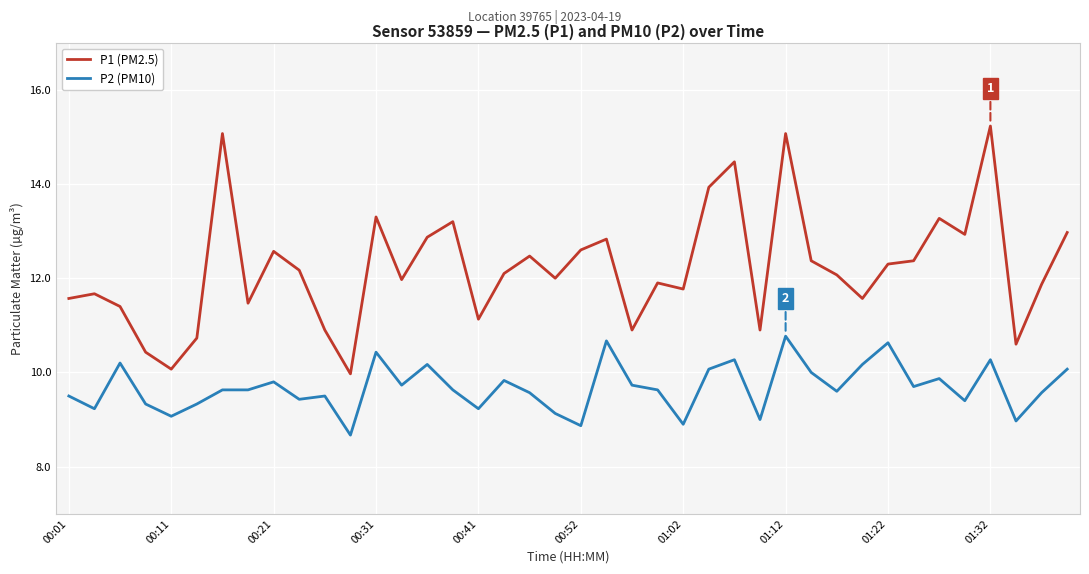

What is the greatest value displayed?

15.2